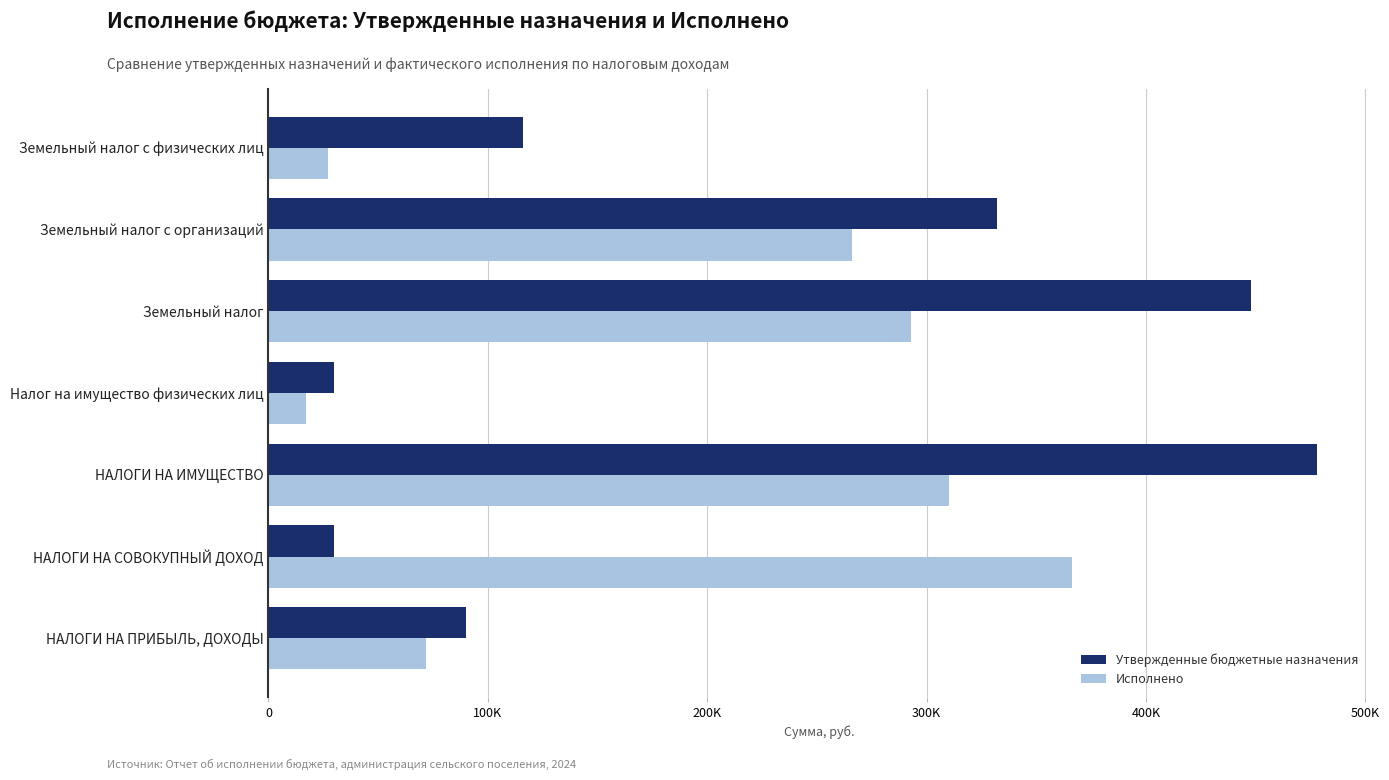

At which category is the sum across all series the highest?

НАЛОГИ НА ИМУЩЕСТВО